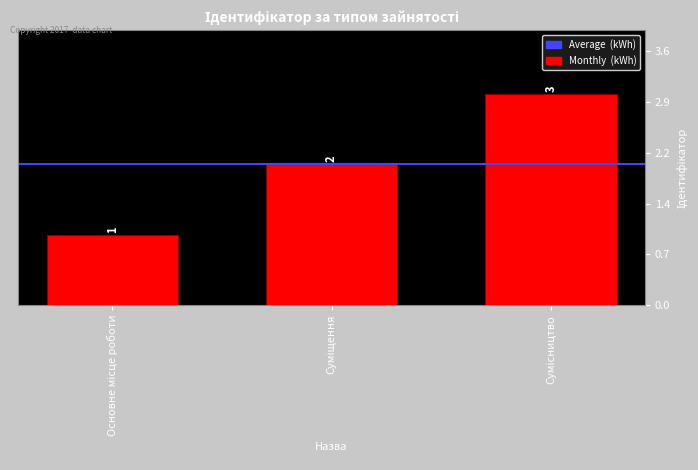

Read the value at Сумісництво.

3